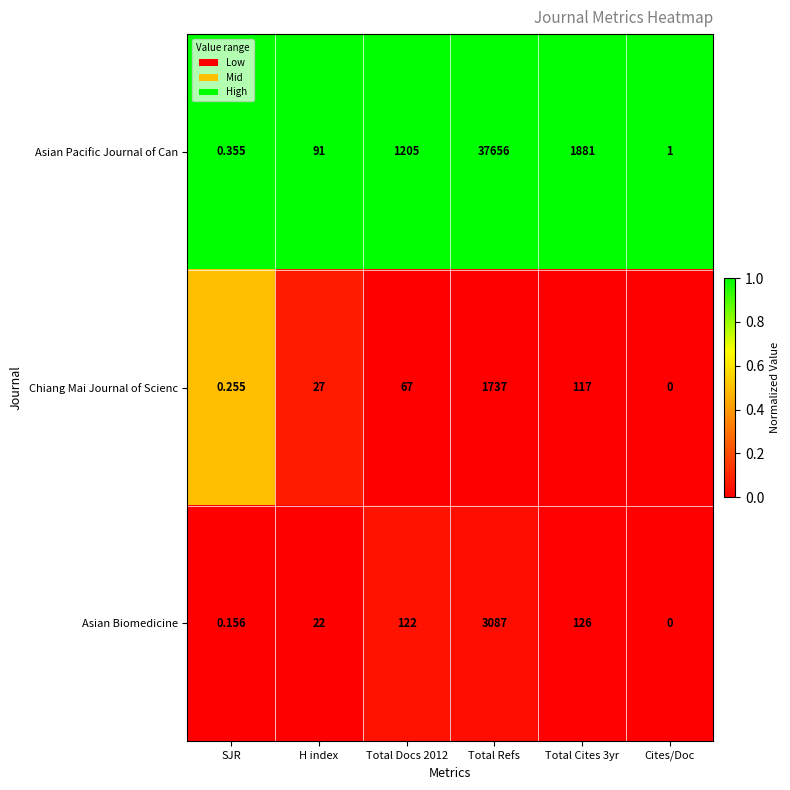

List the series in order of their peak value, highest first.

Asian Pacific Journal of Can, Asian Biomedicine, Chiang Mai Journal of Scienc